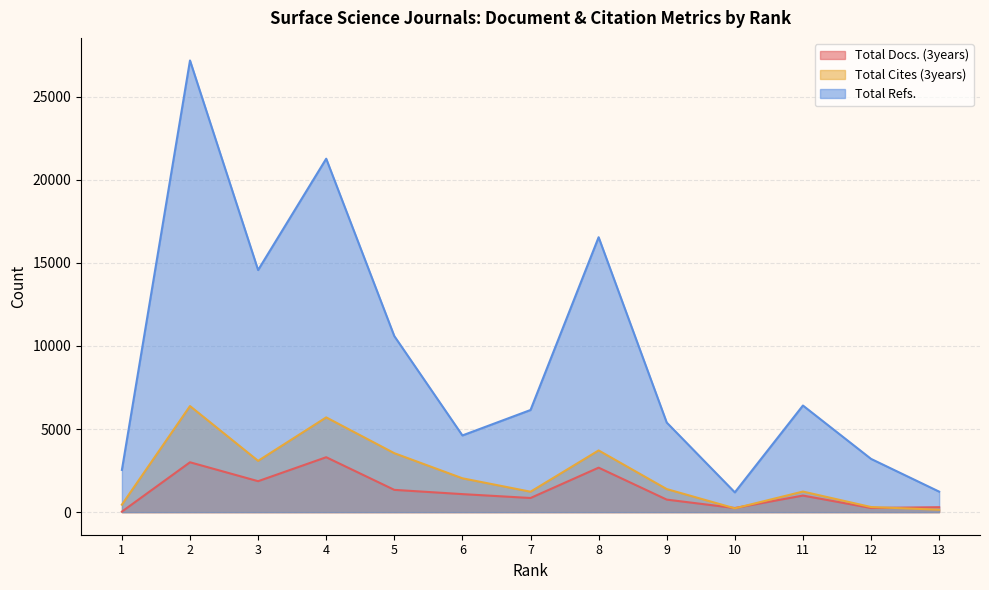

How many data points does each series have?

13